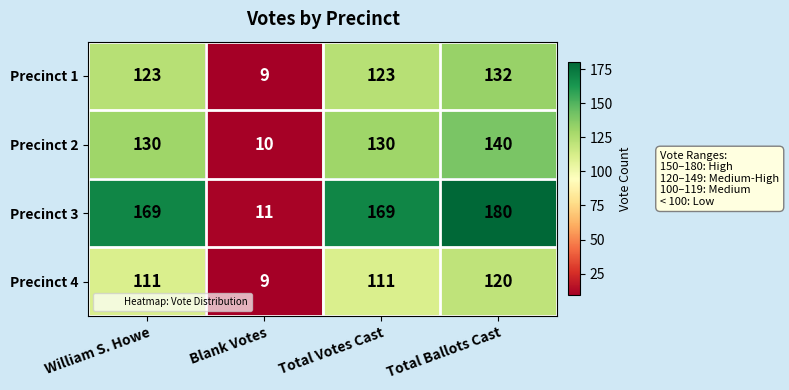

What is the spread (max minus min) of values at Total Ballots Cast?

60